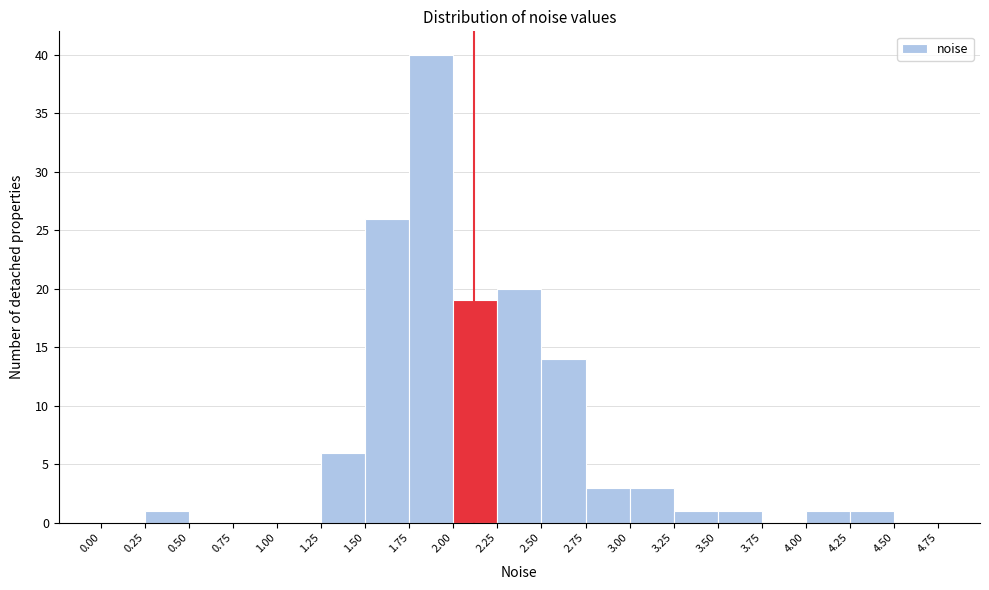

Reading left to right, list every bar in this chart as the range it spans on the x-axis followed by its height. The values are not printed on the chart, so give them approximately, as read against the axis.

0.00 to 0.25: 0
0.25 to 0.50: 1
0.50 to 0.75: 0
0.75 to 1.00: 0
1.00 to 1.25: 0
1.25 to 1.50: 6
1.50 to 1.75: 26
1.75 to 2.00: 40
2.00 to 2.25: 19
2.25 to 2.50: 20
2.50 to 2.75: 14
2.75 to 3.00: 3
3.00 to 3.25: 3
3.25 to 3.50: 1
3.50 to 3.75: 1
3.75 to 4.00: 0
4.00 to 4.25: 1
4.25 to 4.50: 1
4.50 to 4.75: 0